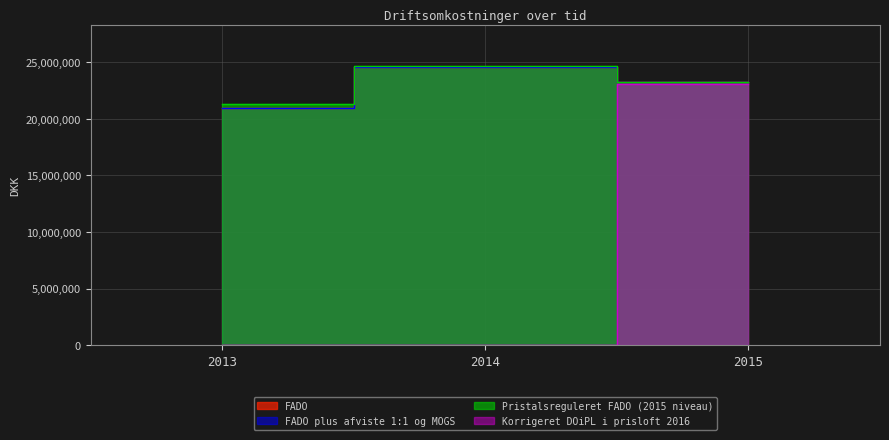

At which label does FADO plus afviste 1:1 og MOGS first exceed 23223011?

2014